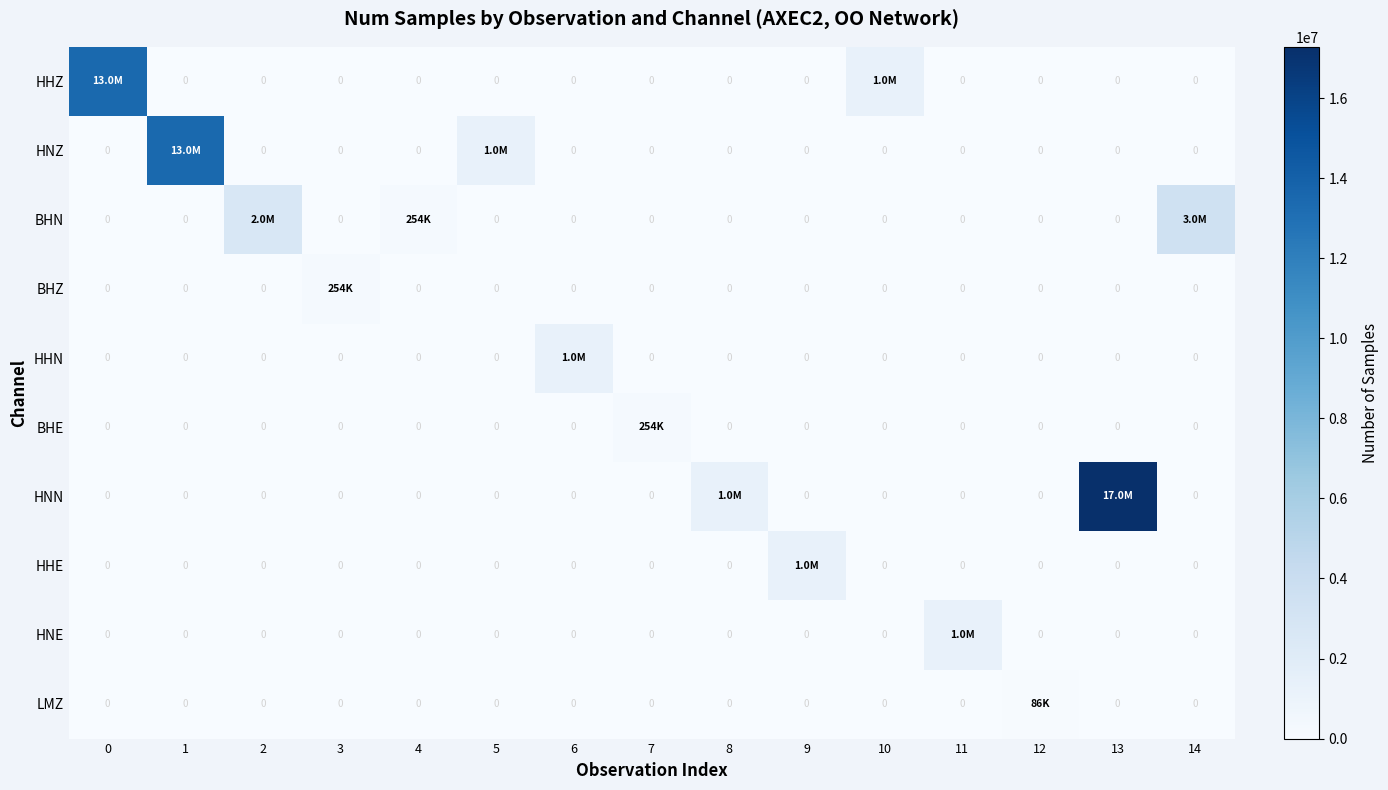

How many values in HHN are above zero?

1